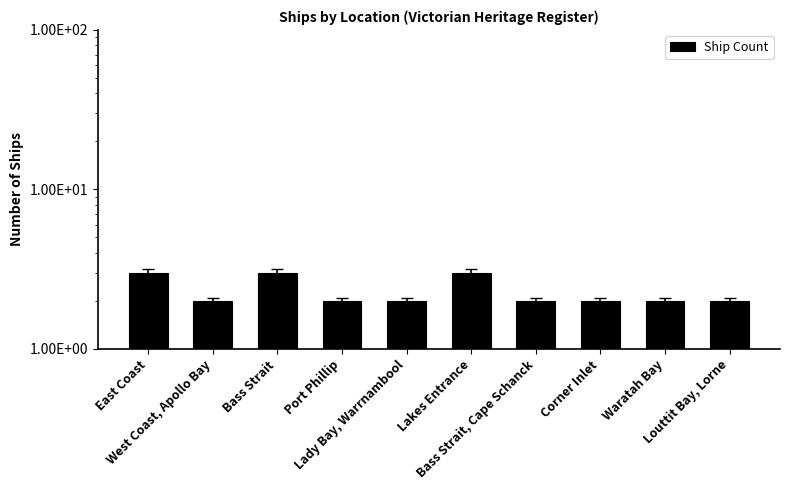

Reading left to right, transcribe all the data shown in this chart.

East Coast=3	West Coast, Apollo Bay=2	Bass Strait=3	Port Phillip=2	Lady Bay, Warrnambool=2	Lakes Entrance=3	Bass Strait, Cape Schanck=2	Corner Inlet=2	Waratah Bay=2	Louttit Bay, Lorne=2